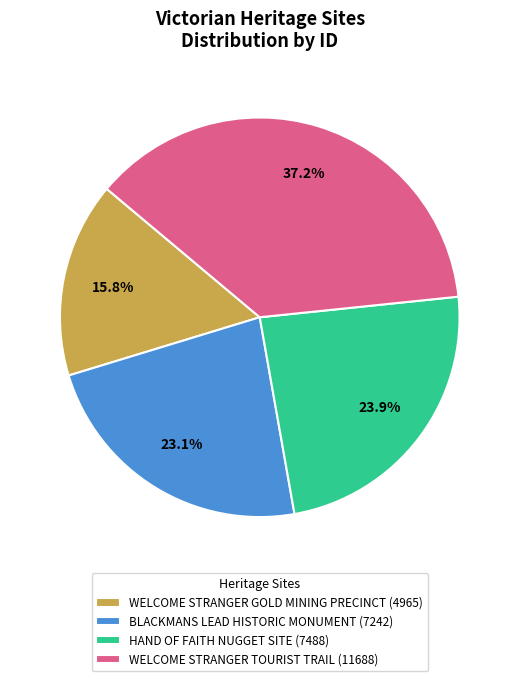

Which slice is the largest?

WELCOME STRANGER TOURIST TRAIL